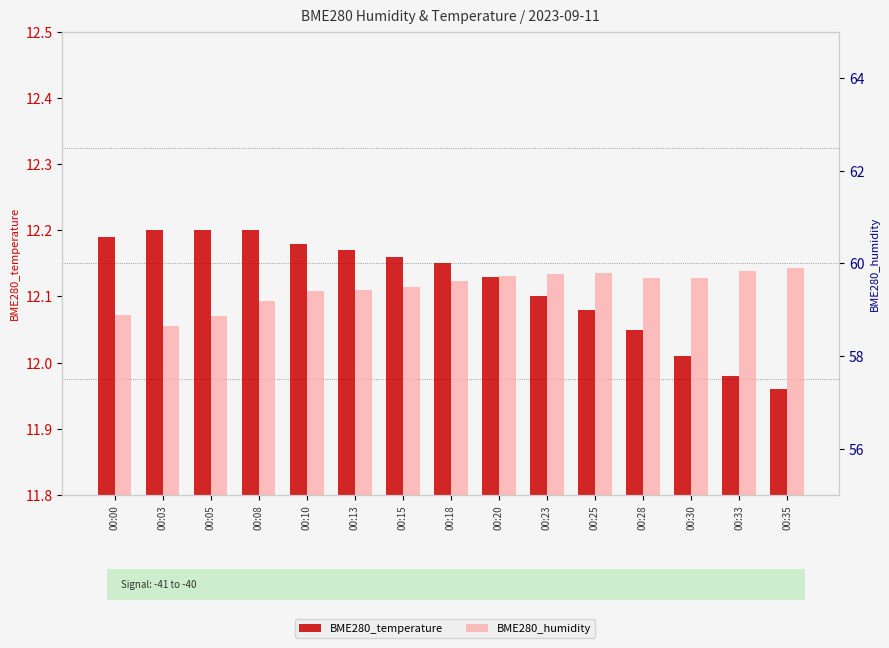

Rank the series by their average value, from lowest to highest.

BME280_temperature, BME280_humidity